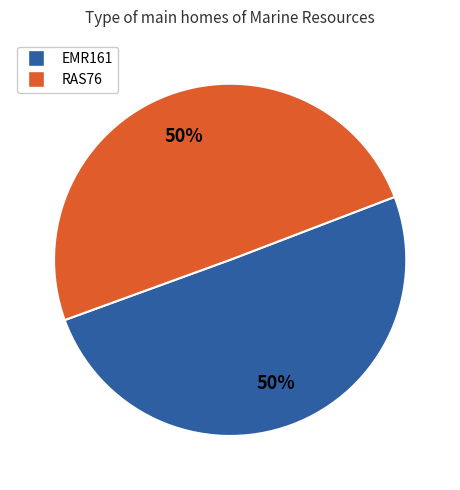

Is the sum of EMR161 and RAS76 greater than half?

Yes